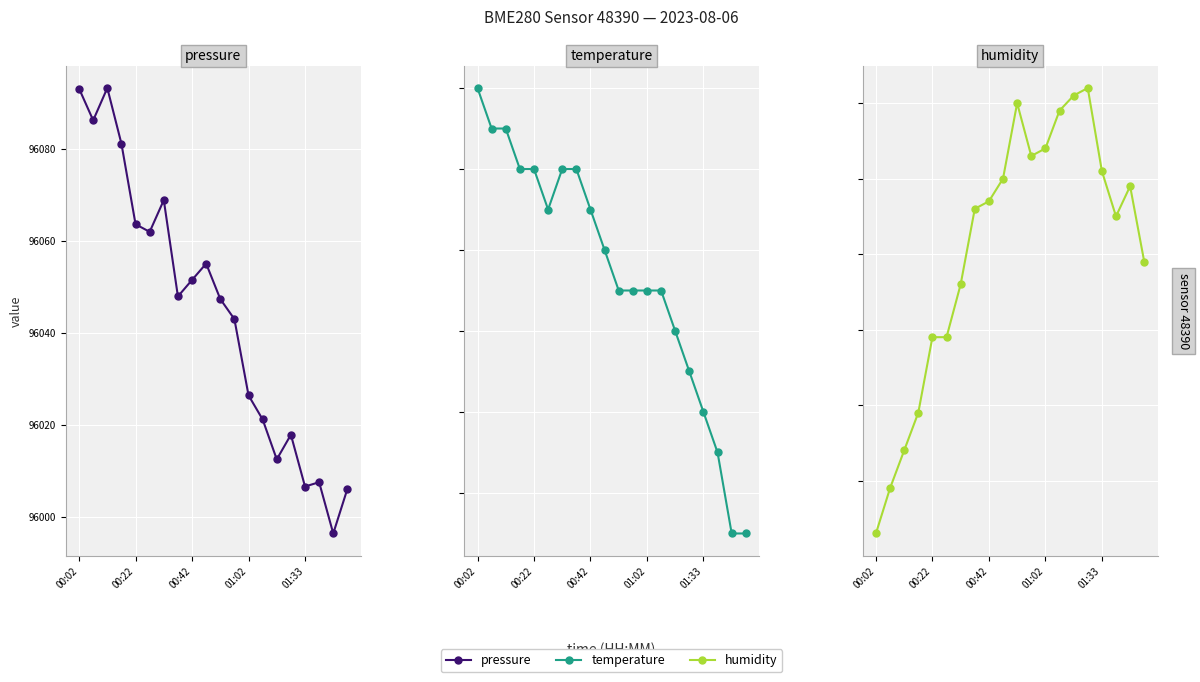

True or false: temperature and pressure cross at least once.

False